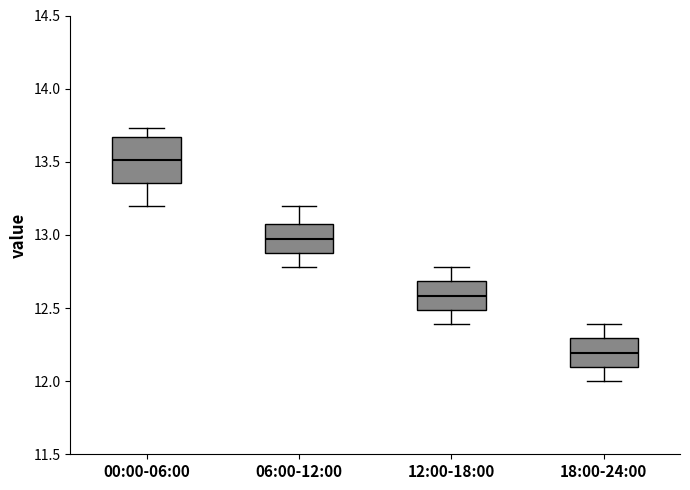

Where is the upper edge of the box for 00:00-06:00 on the y-axis? The values are not printed on the chart, so give them approximately, as read against the axis.

13.65